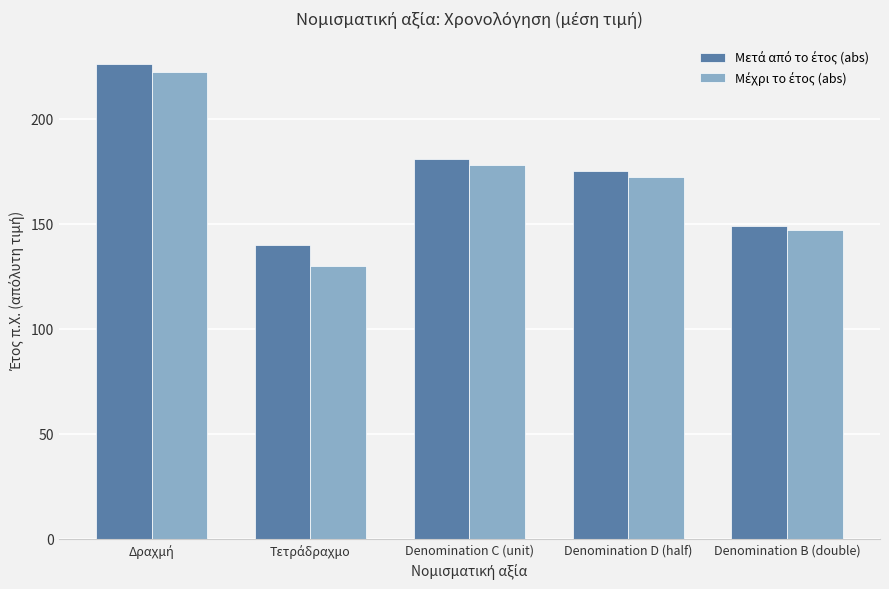

What is the total value across all series at Denomination C (unit)?

359